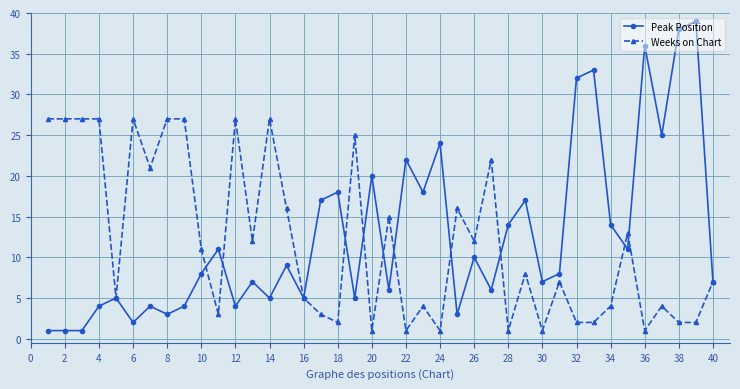

Which series has the largest total across all categories?

Peak Position